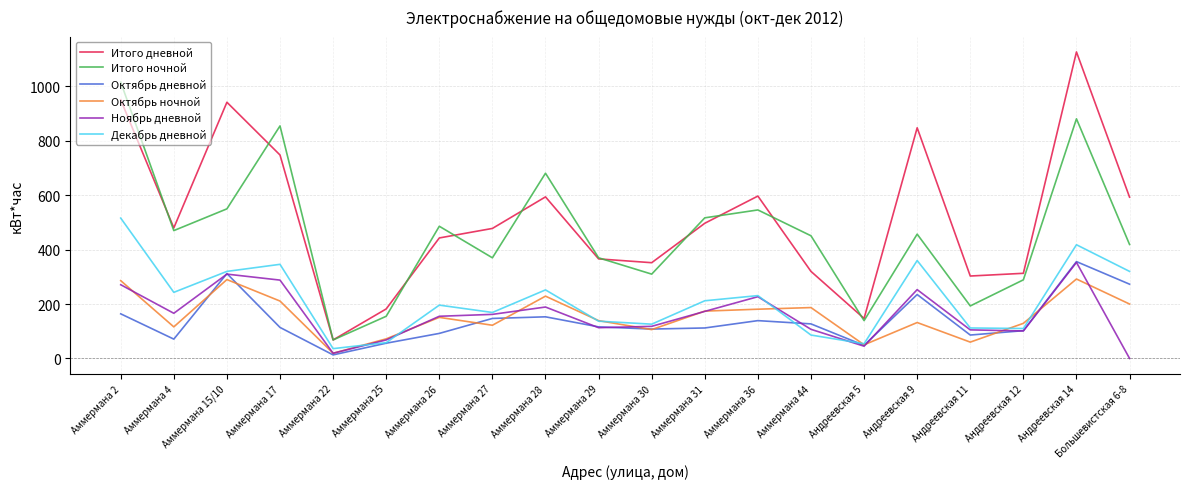

True or false: Декабрь дневной and Итого ночной intersect in this chart.

False